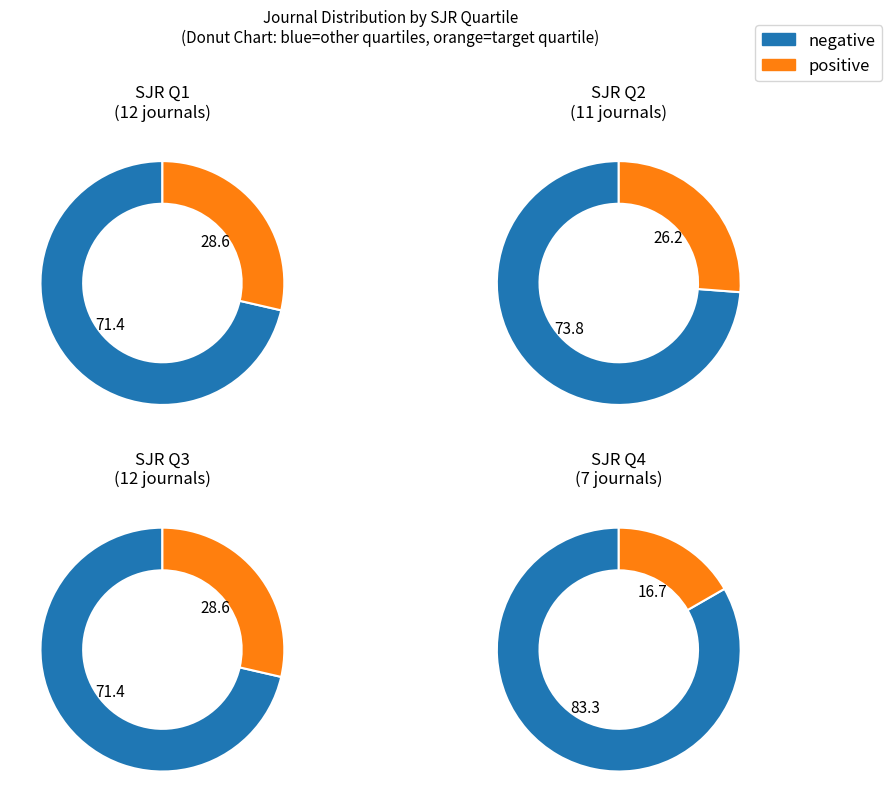

How much of the chart is everything except Q3?

71.4%